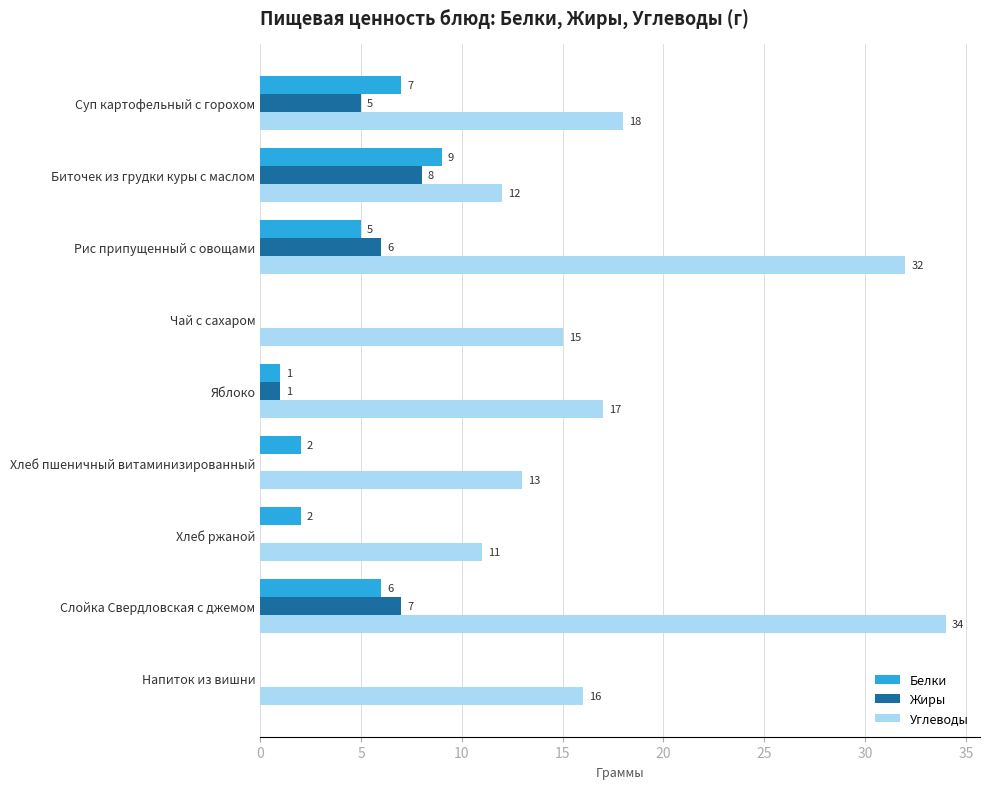

Which category has the highest value in the Углеводы series?

Слойка Свердловская с джемом